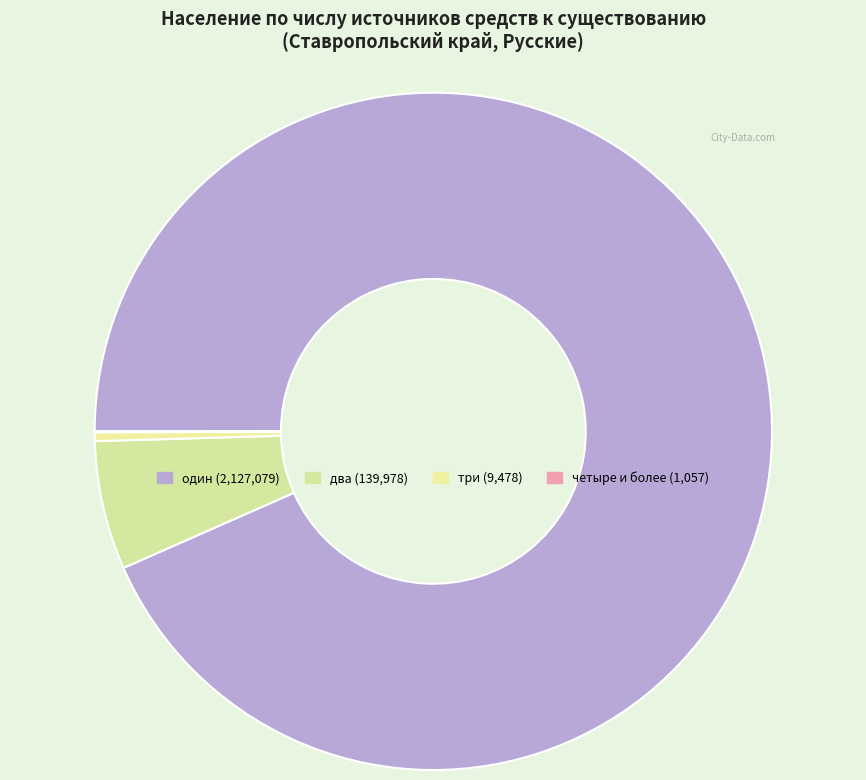

What percentage is the один slice, to the nearest percent?

93%